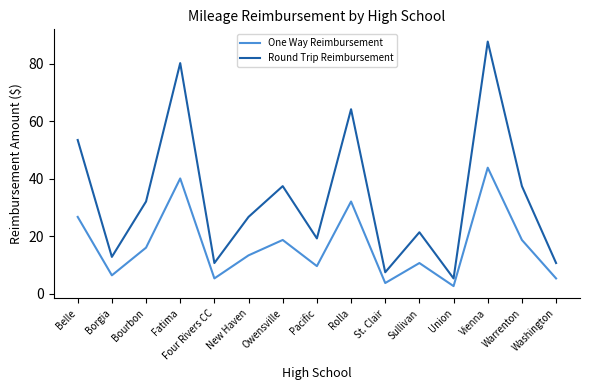

True or false: Round Trip Reimbursement and One Way Reimbursement cross at least once.

False